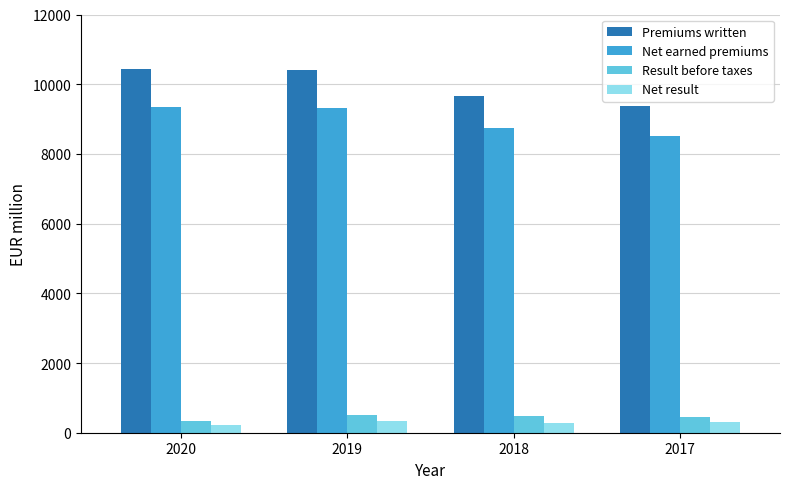

What is the greatest value displayed?

10428.5